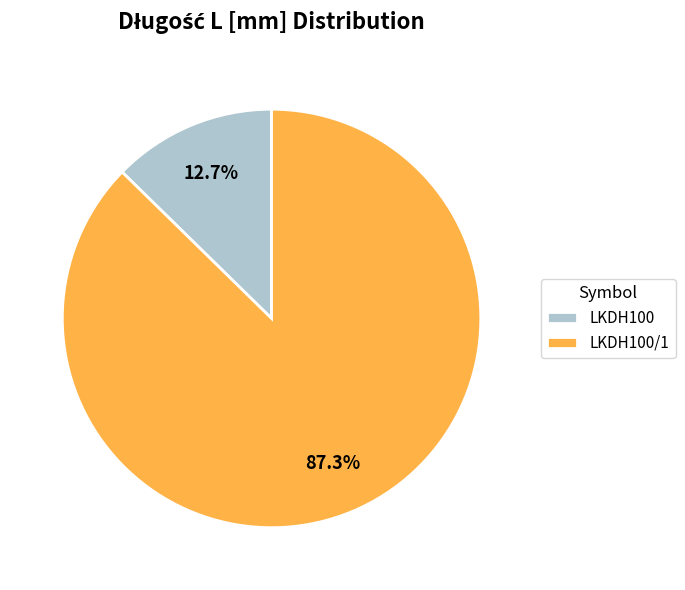

How many segments does this pie chart have?

2